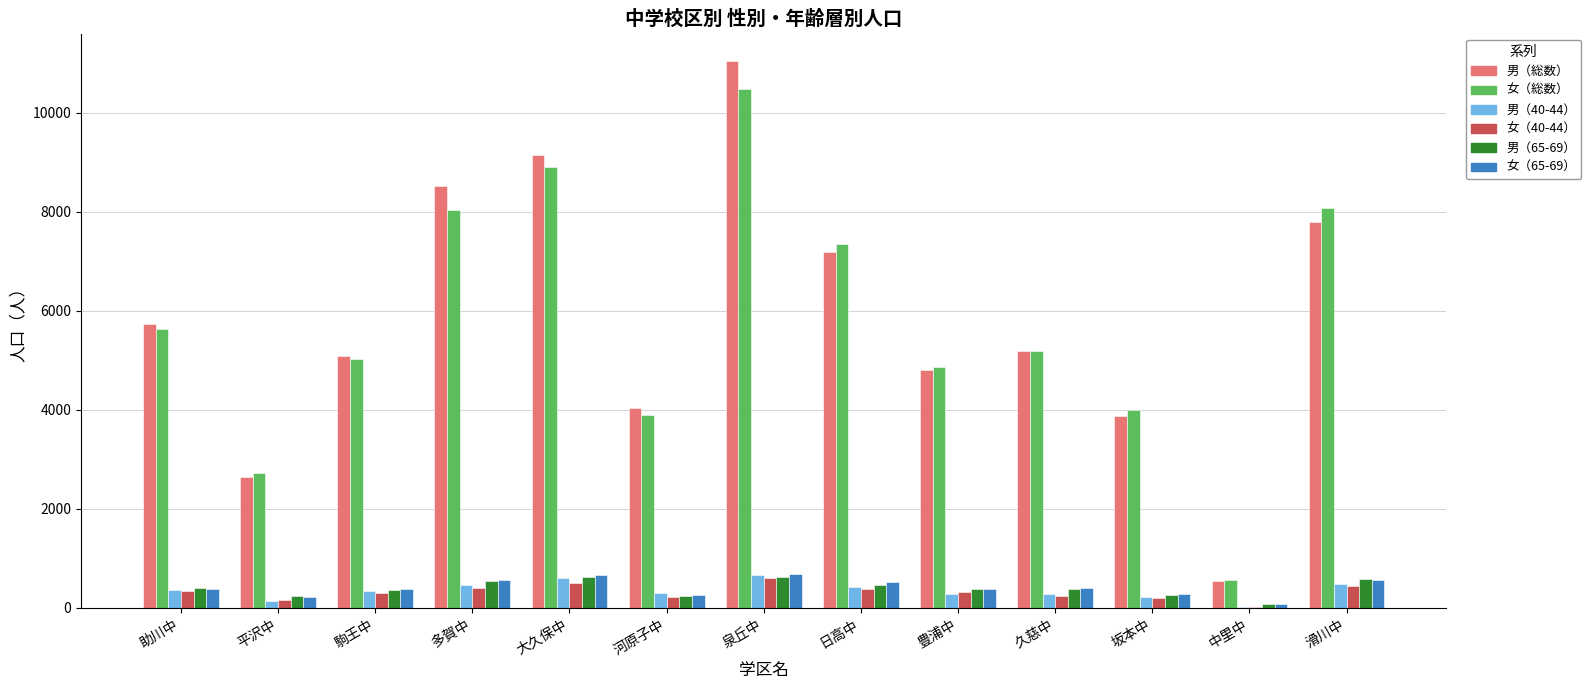

What is the spread (max minus min) of values at 日高中?

6956